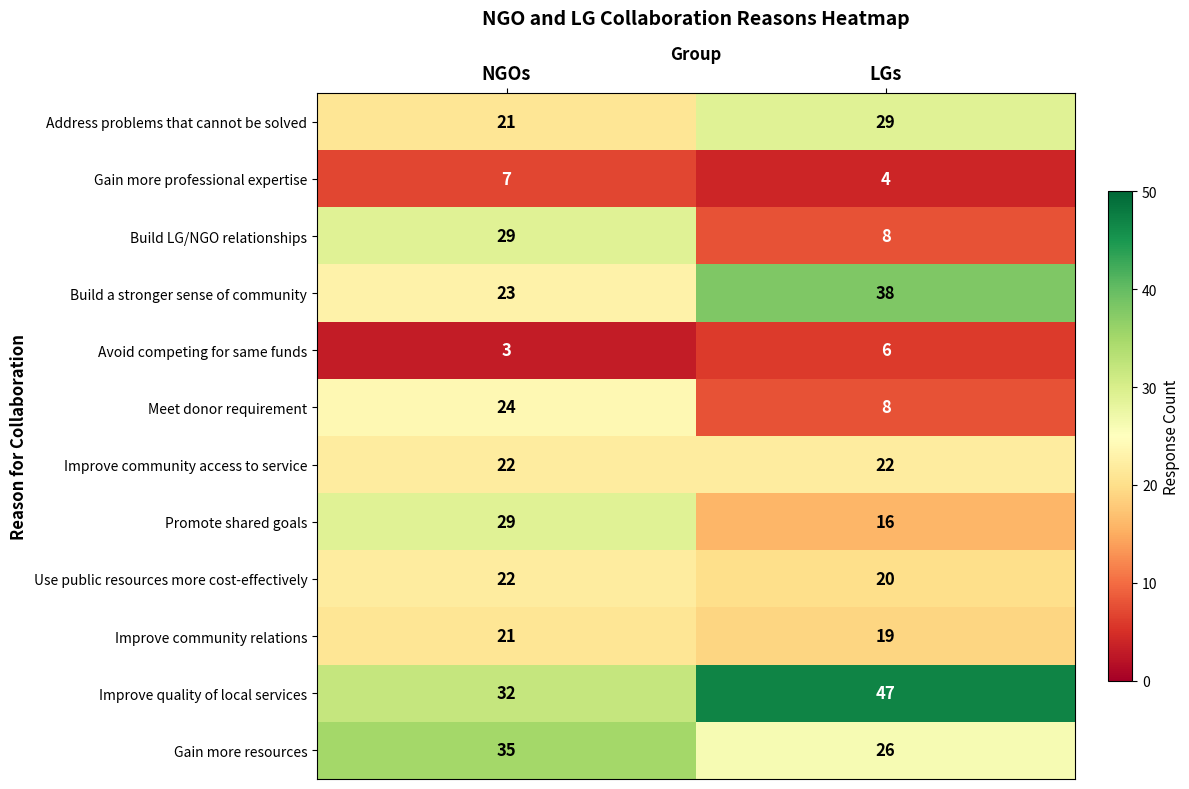

Is it true that Gain more professional expertise equals 9 at NGOs?

False